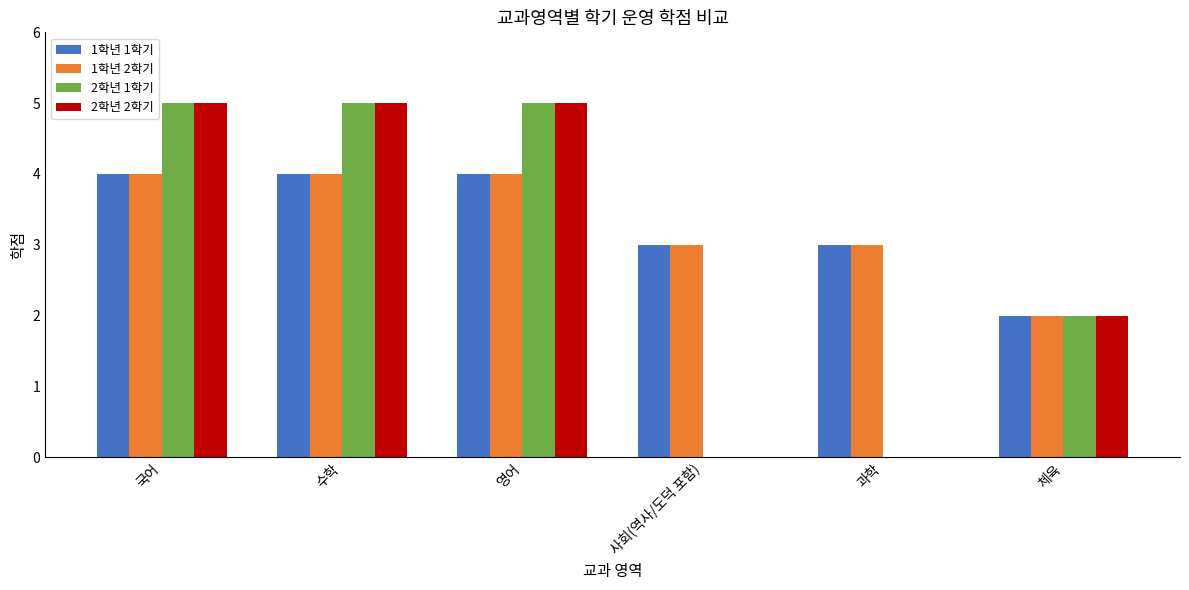

Reading left to right, transcribe all the data shown in this chart.

1학년 1학기: 국어=4	수학=4	영어=4	사회(역사/도덕 포함)=3	과학=3	체육=2
1학년 2학기: 국어=4	수학=4	영어=4	사회(역사/도덕 포함)=3	과학=3	체육=2
2학년 1학기: 국어=5	수학=5	영어=5	사회(역사/도덕 포함)=0	과학=0	체육=2
2학년 2학기: 국어=5	수학=5	영어=5	사회(역사/도덕 포함)=0	과학=0	체육=2